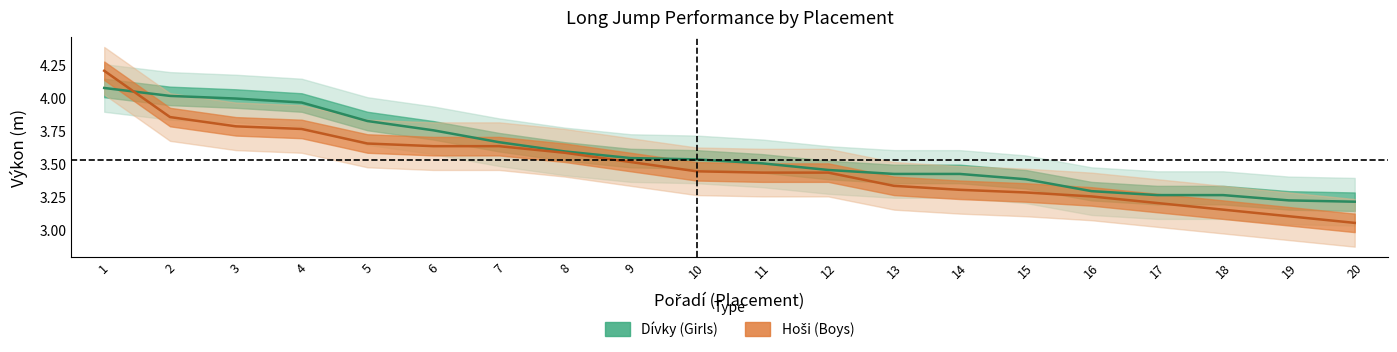

Is it true that Hoši (Boys) equals 1.6 at 10?

False